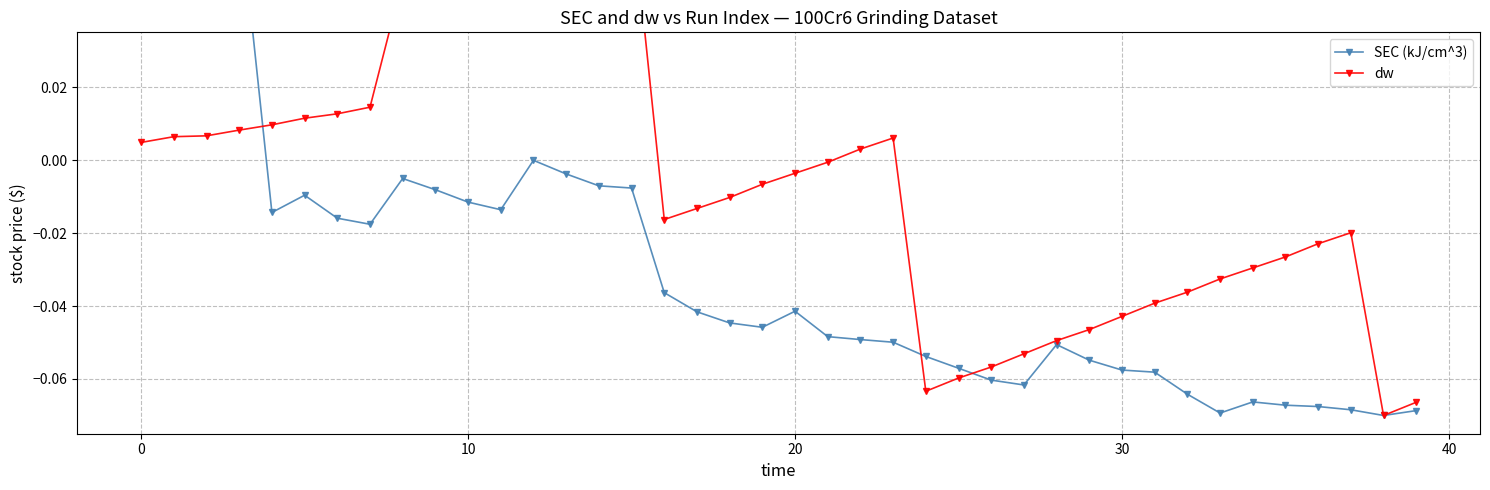

Which label corresponds to the smallest value in the chart?

38